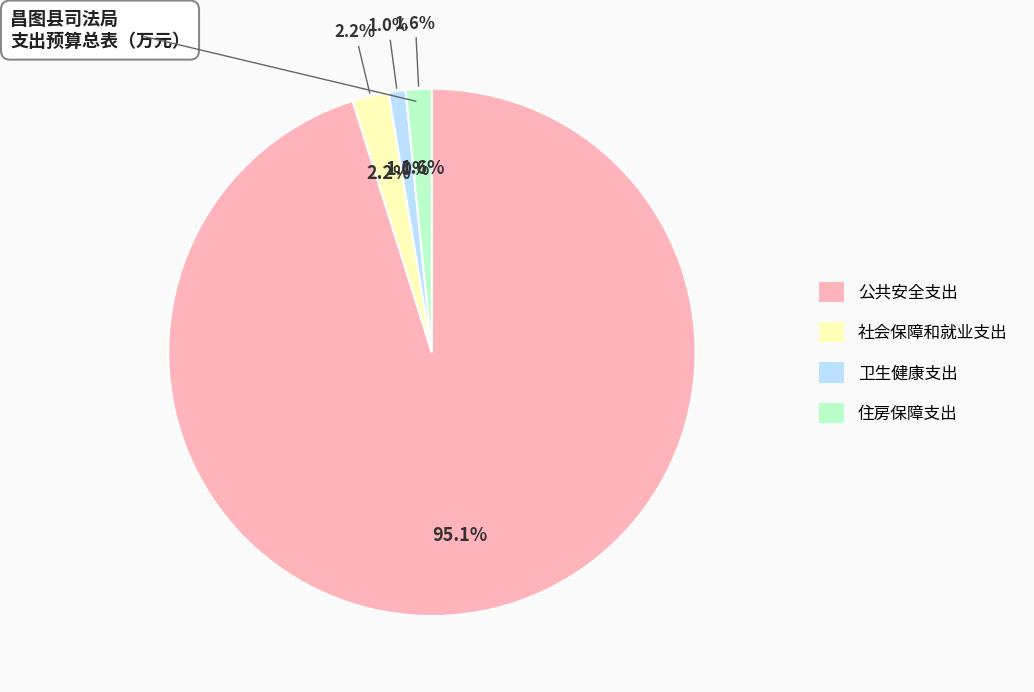

What is the largest slice in the pie chart?

公共安全支出